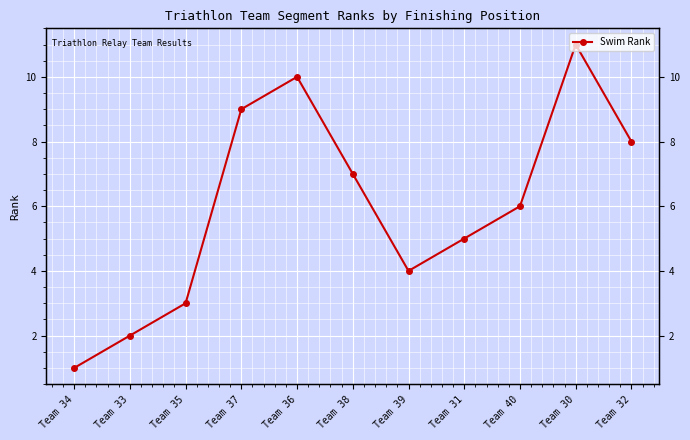

List the labels in order of value, largest first.

Team 30, Team 36, Team 37, Team 32, Team 38, Team 40, Team 31, Team 39, Team 35, Team 33, Team 34